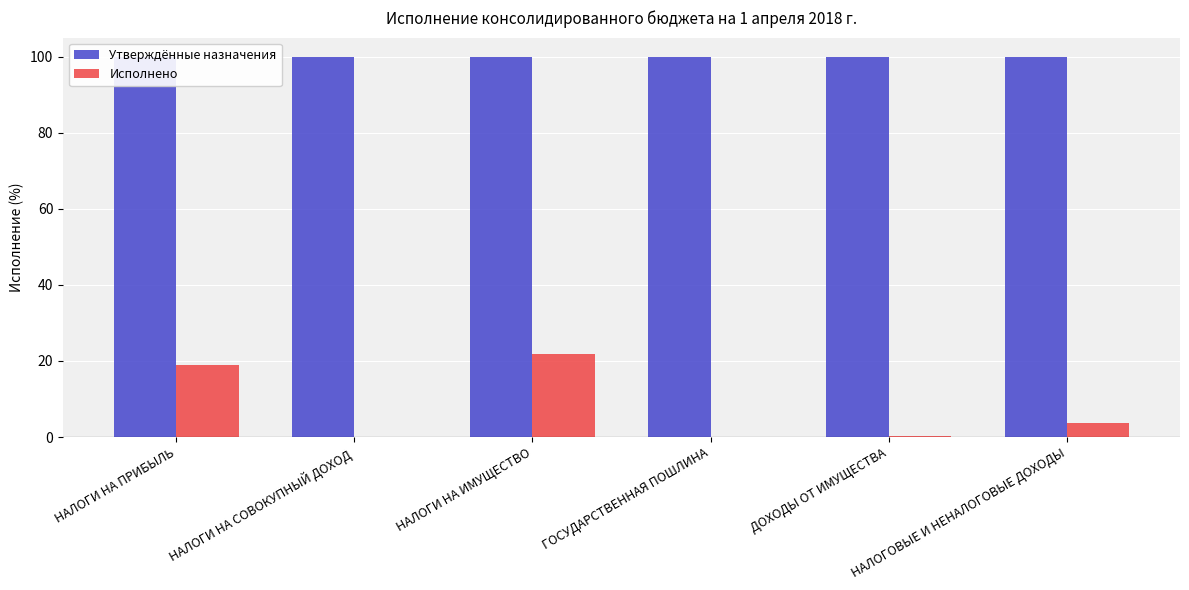

Reading right to left, transcribe all the data shown in this chart.

Утверждённые назначения: 100.0	100.0	100.0	100.0	100.0	100.0
Исполнено: 3.6	0.3	0.0	21.9	0.0	19.1